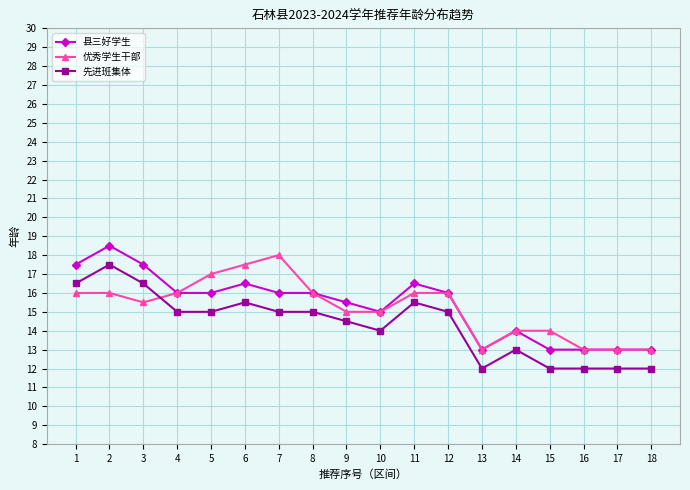

What is the smallest value displayed?

12.0